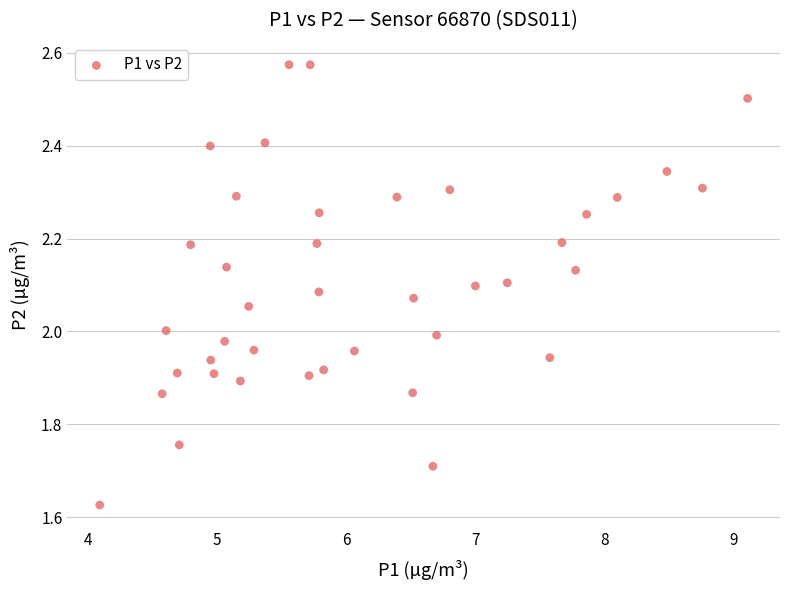

What is the range of X values (max minus min)?

5.0